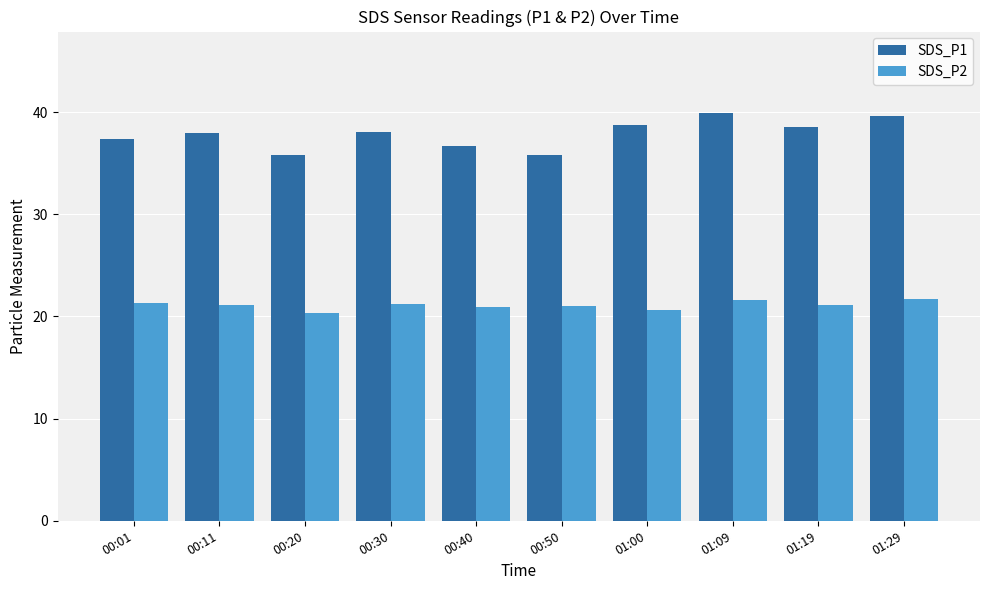

What is the smallest value displayed?

20.3